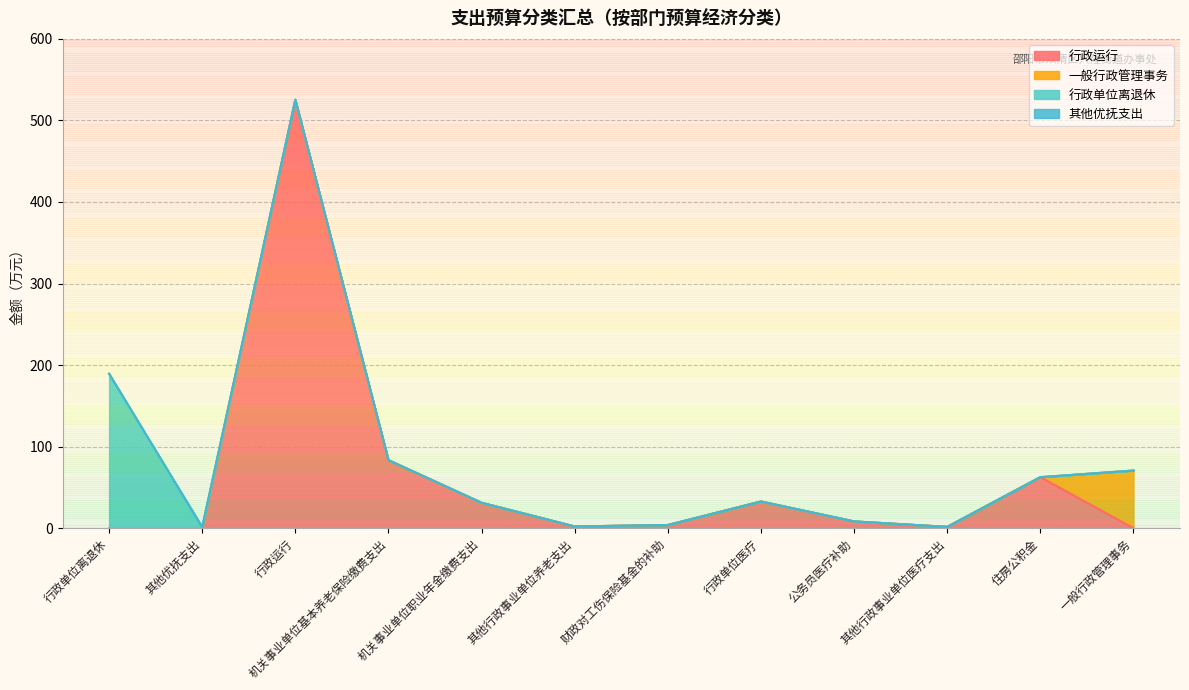

Between which two adjacent categories do 行政运行 and 其他优抚支出 first intersect?

其他优抚支出 and 行政运行